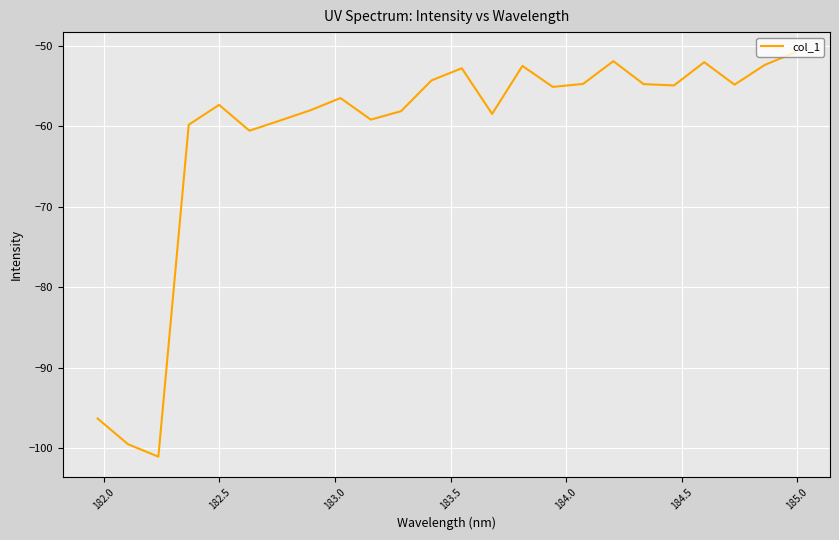

What is the maximum value shown in the chart?

-50.8